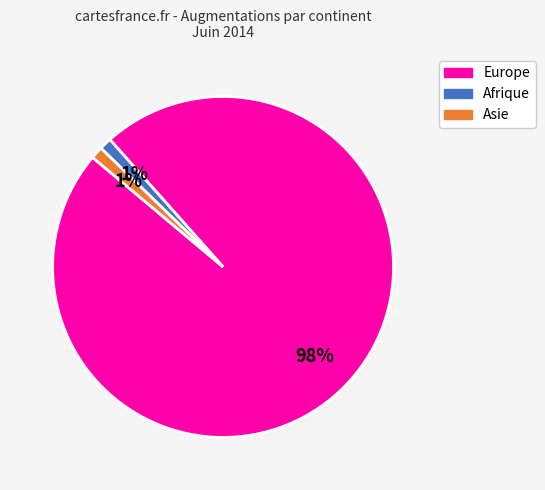

Does any single category account for the majority?

Yes